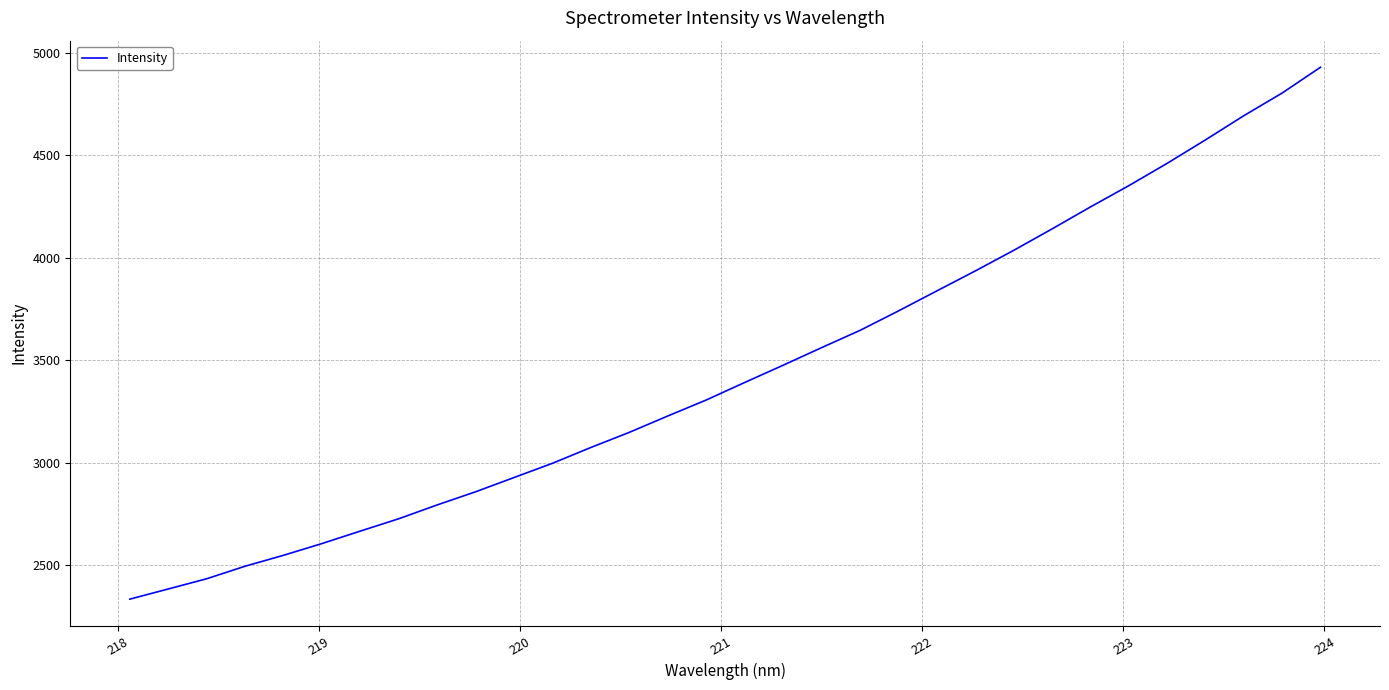

What is the difference between the maximum and minimum values?

2596.9